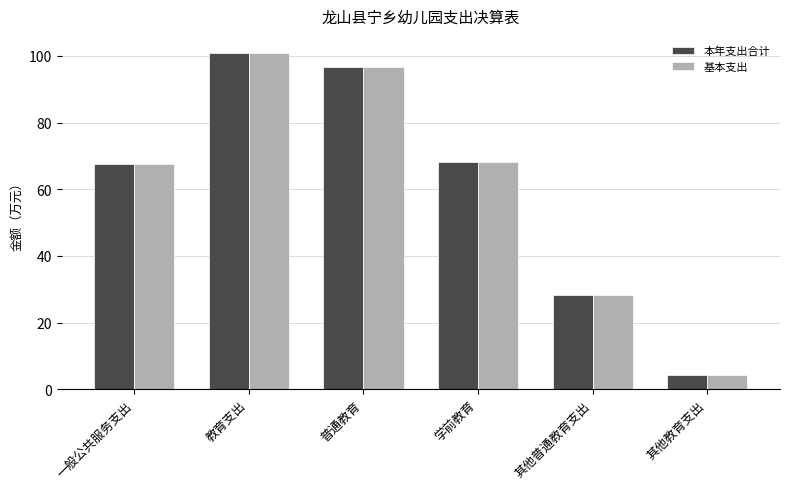

True or false: 本年支出合计 has a value of 93.5 at 学前教育.

False